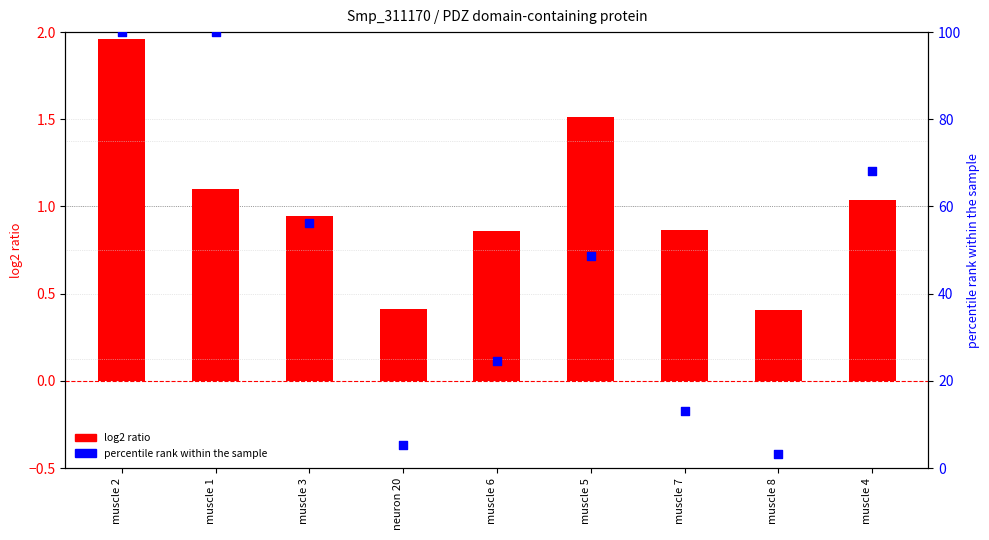

At how many categories does at least one series exceed 37?

5